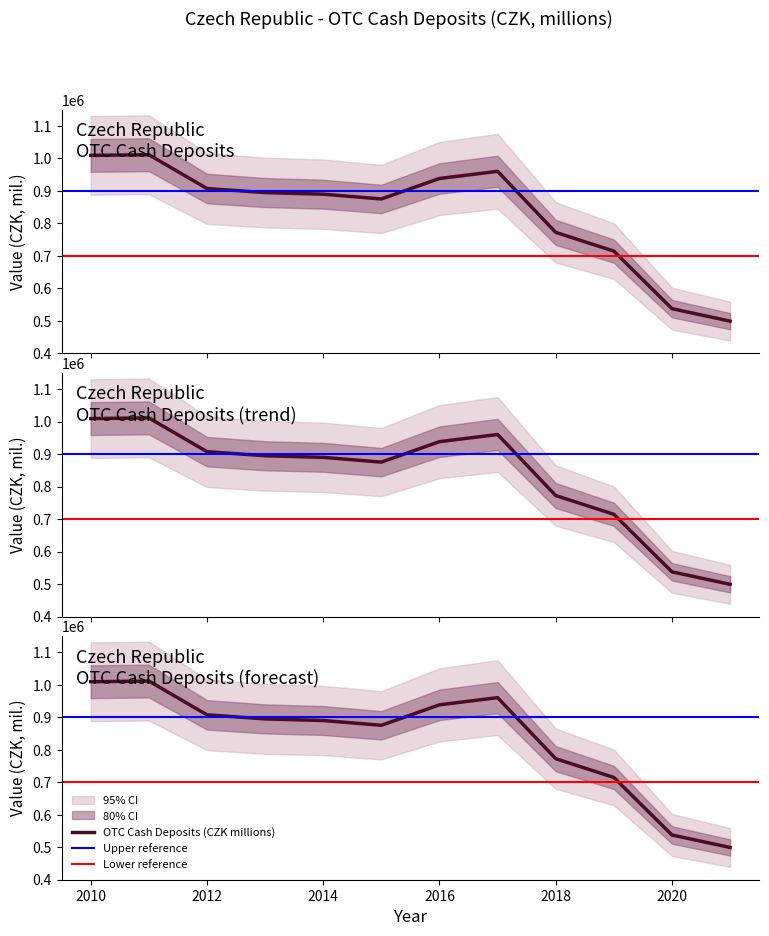

List the labels in order of value, largest first.

2011, 2010, 2017, 2016, 2012, 2013, 2014, 2015, 2018, 2019, 2020, 2021